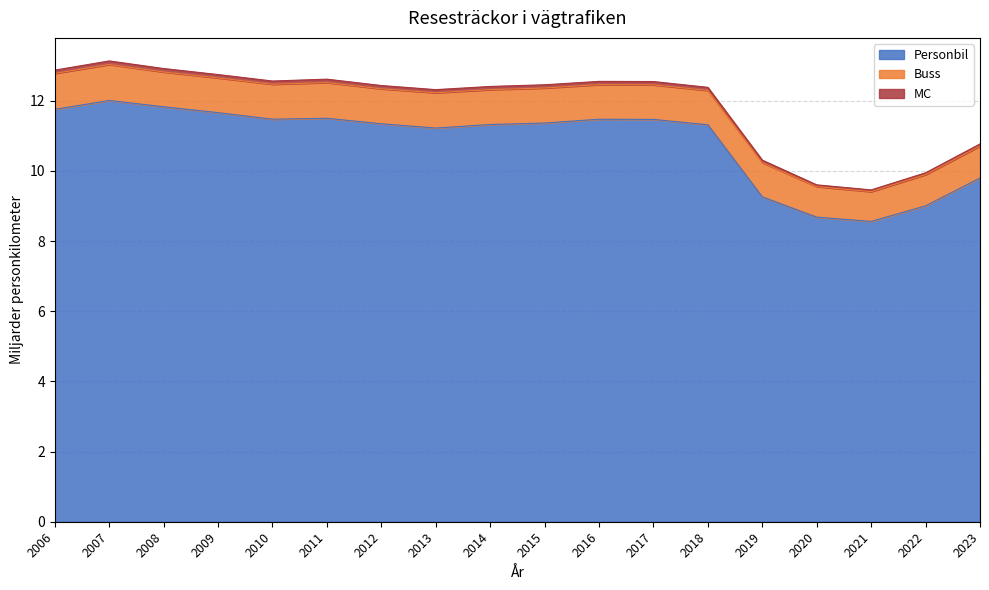

The value of Personbil at 2012 is 11.3. True or false?

True